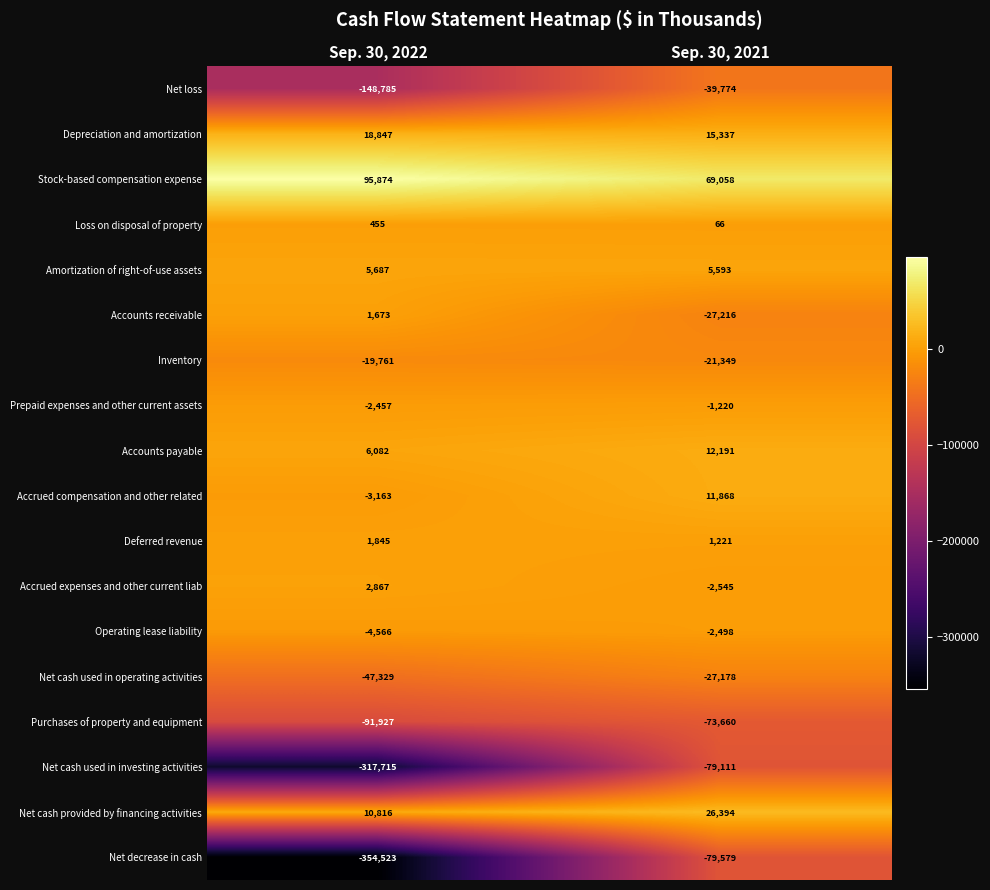

Rank the series by their maximum value, from lowest to highest.

Net decrease in cash, Net cash used in investing activities, Purchases of property and equipment, Net loss, Net cash used in operating activities, Inventory, Operating lease liability, Prepaid expenses and other current assets, Loss on disposal of property, Accounts receivable, Deferred revenue, Accrued expenses and other current liab, Amortization of right-of-use assets, Accrued compensation and other related, Accounts payable, Depreciation and amortization, Net cash provided by financing activities, Stock-based compensation expense